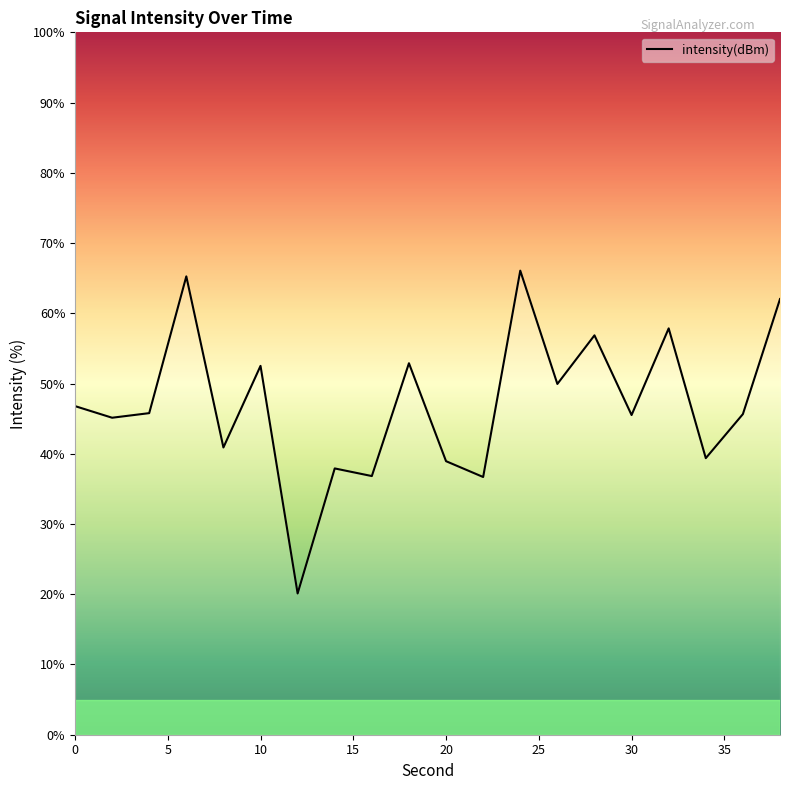

What is the maximum value shown in the chart?

66.1